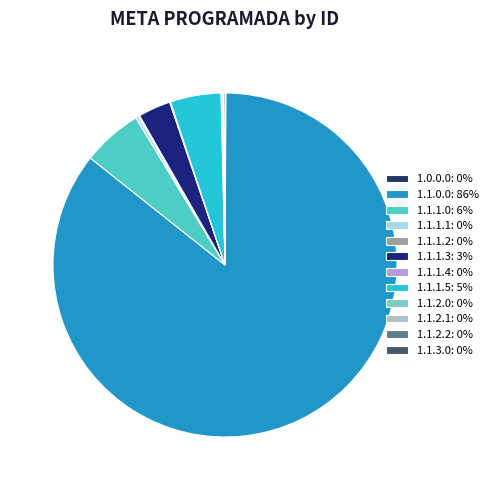

True or false: 1.1.3.0 accounts for 0% of the total.

True